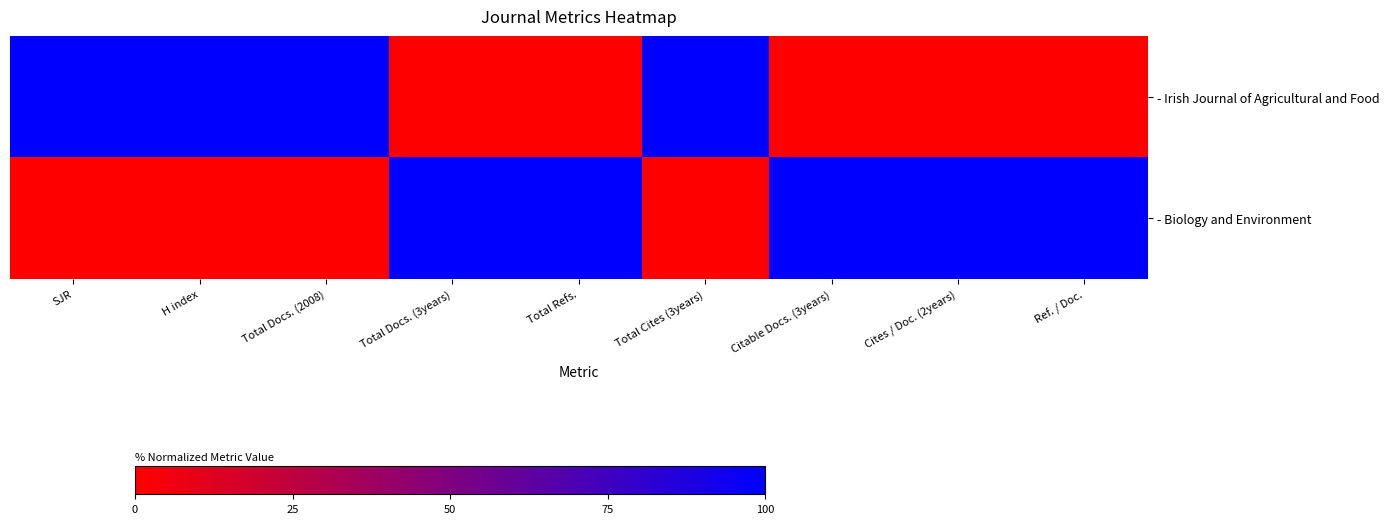

What is the difference between the maximum and second lowest values in the - Irish Journal of Agricultural and Food series?

100